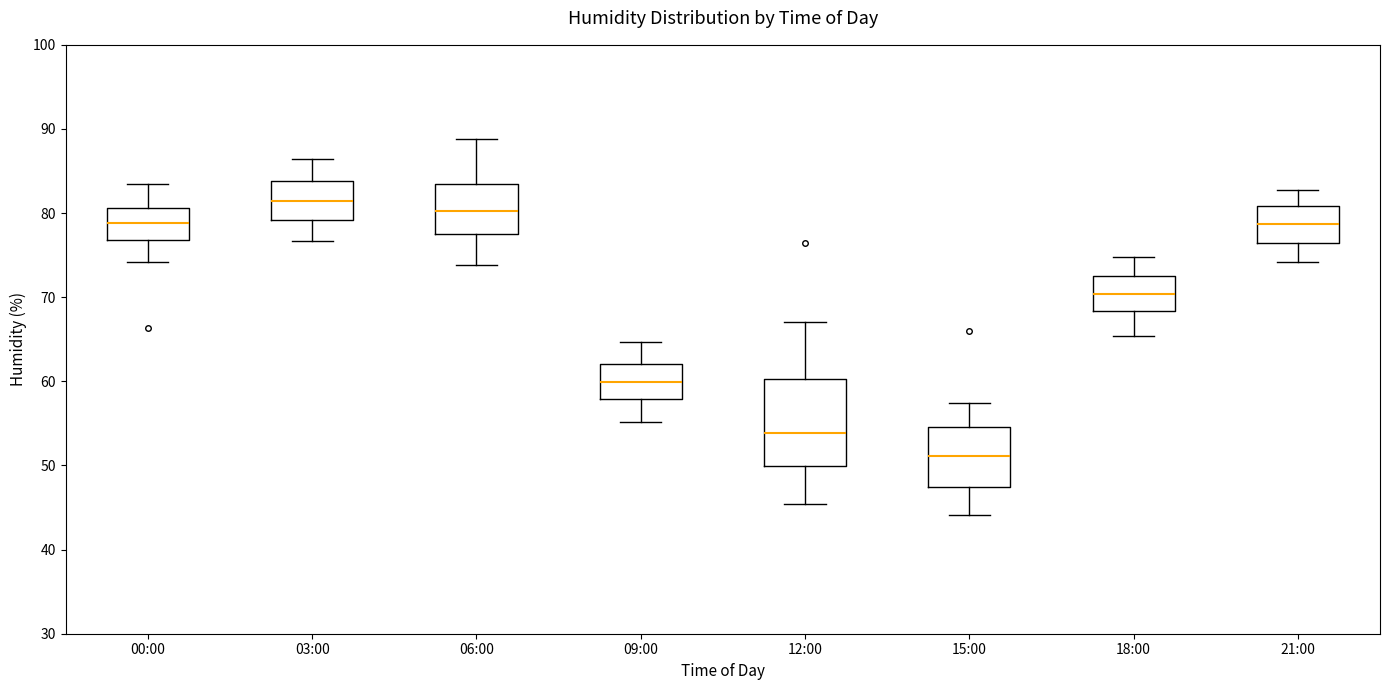

Reading left to right, transcribe this box plot: for each box, give where its median line is, the range the box spans, and where its two whiskers end, as read against the y-axis. The values are not printed on the chart, so give them approximately, as read against the axis.

00:00: median 79, box 77 to 81, whiskers 74 to 83
03:00: median 81, box 79 to 84, whiskers 77 to 86
06:00: median 80, box 78 to 83, whiskers 74 to 89
09:00: median 60, box 58 to 62, whiskers 55 to 65
12:00: median 54, box 50 to 60, whiskers 45 to 67
15:00: median 51, box 47 to 55, whiskers 44 to 57
18:00: median 70, box 68 to 73, whiskers 65 to 75
21:00: median 79, box 76 to 81, whiskers 74 to 83